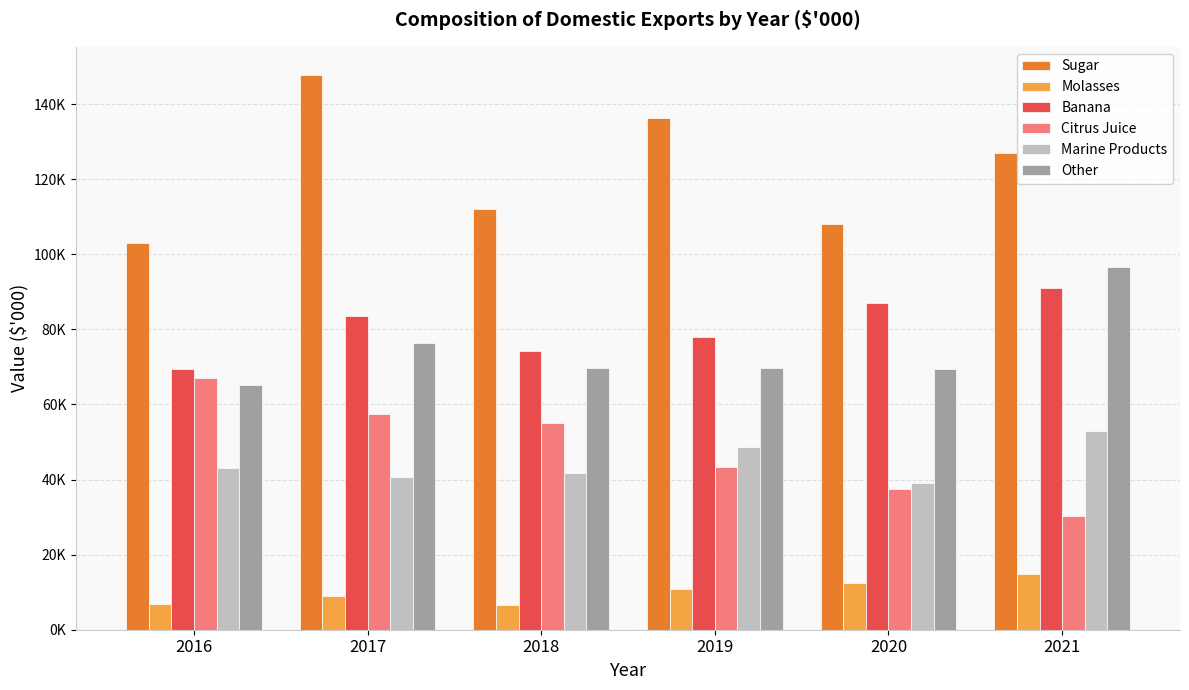

What are all the series names shown in the legend?

Sugar, Molasses, Banana, Citrus Juice, Marine Products, Other